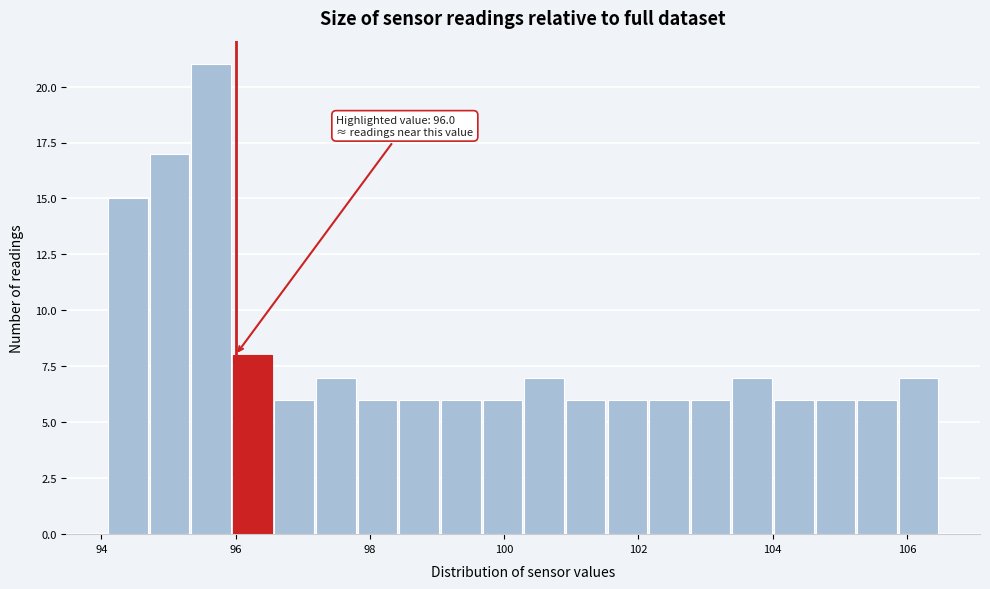

Read against the x-axis, roughly where is the centre of the tallest bar?

95.6